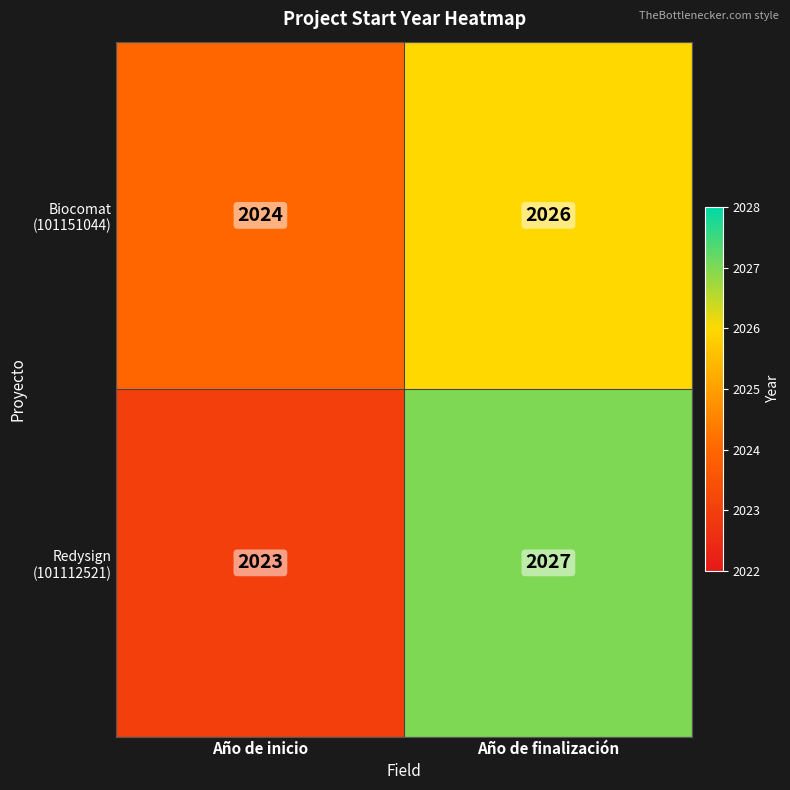

At which category is the sum across all series the highest?

Año de finalización